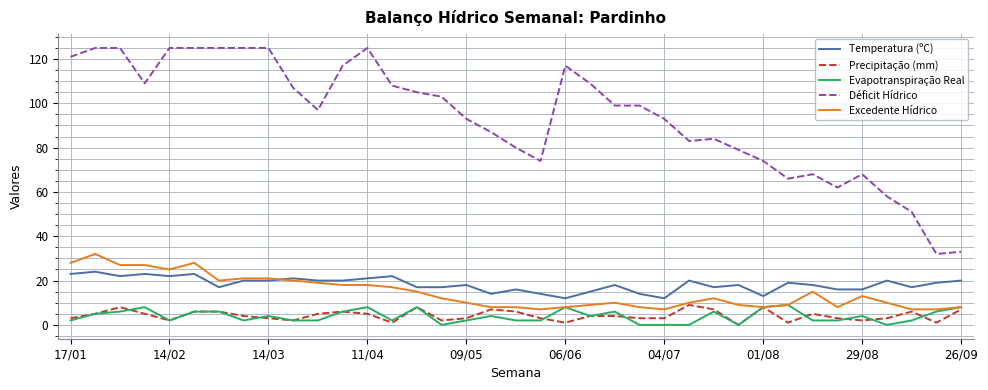

Reading left to right, list all the values displayed in this chart.

Temperatura (ºC): 23	24	22	23	22	23	17	20	20	21	20	20	21	22	17	17	18	14	16	14	12	15	18	14	12	20	17	18	13	19	18	16	16	20	17	19	20
Precipitação (mm): 3	5	8	5	2	6	6	4	3	2	5	6	5	1	8	2	3	7	6	3	1	4	4	3	3	9	7	0	8	1	5	3	2	3	6	1	7
Evapotranspiração Real: 2	5	6	8	2	6	6	2	4	2	2	6	8	2	8	0	2	4	2	2	8	4	6	0	0	0	6	0	8	9	2	2	4	0	2	6	8
Déficit Hídrico: 121	125	125	109	125	125	125	125	125	107	97	117	125	108	105	103	93	87	80	74	117	109	99	99	93	83	84	79	74	66	68	62	68	58	51	32	33
Excedente Hídrico: 28	32	27	27	25	28	20	21	21	20	19	18	18	17	15	12	10	8	8	7	8	9	10	8	7	10	12	9	8	9	15	8	13	10	7	7	8